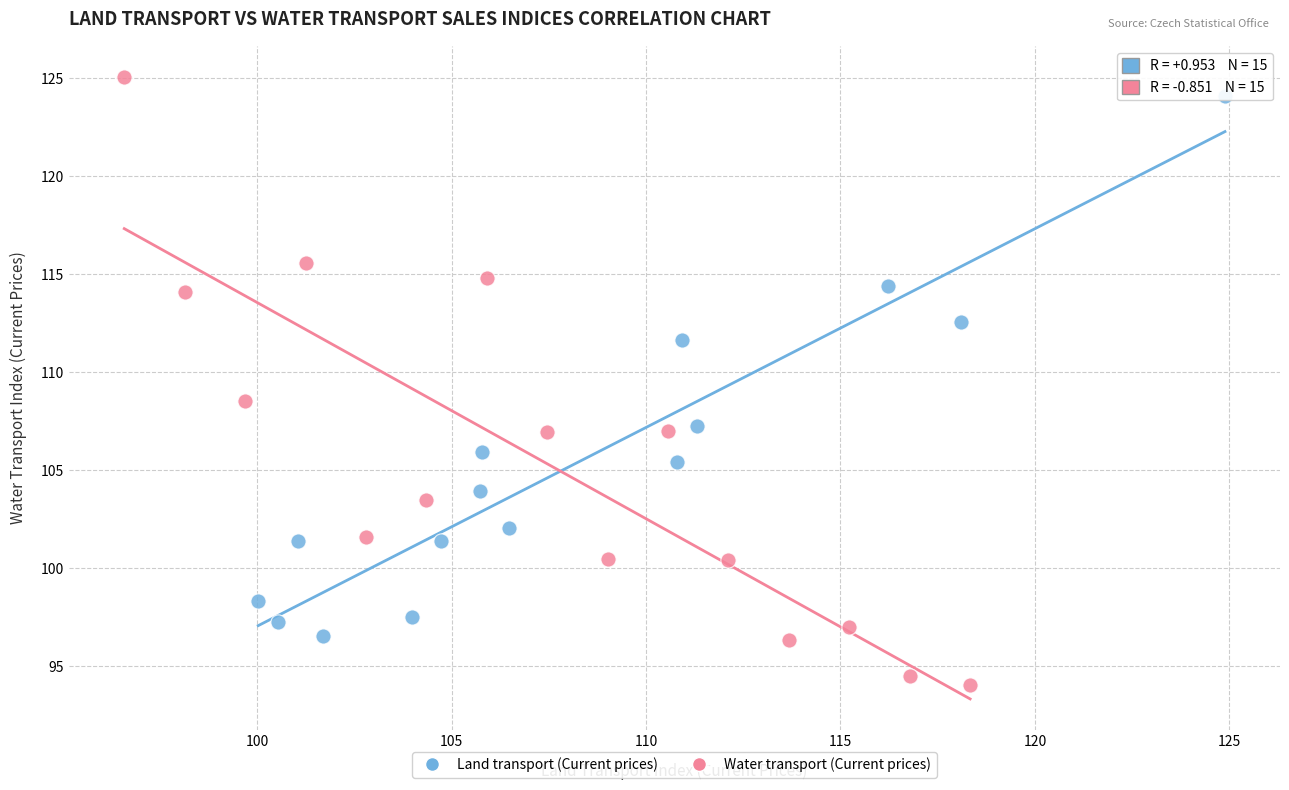

Which series reaches the maximum Y coordinate?

Water transport (Current prices)